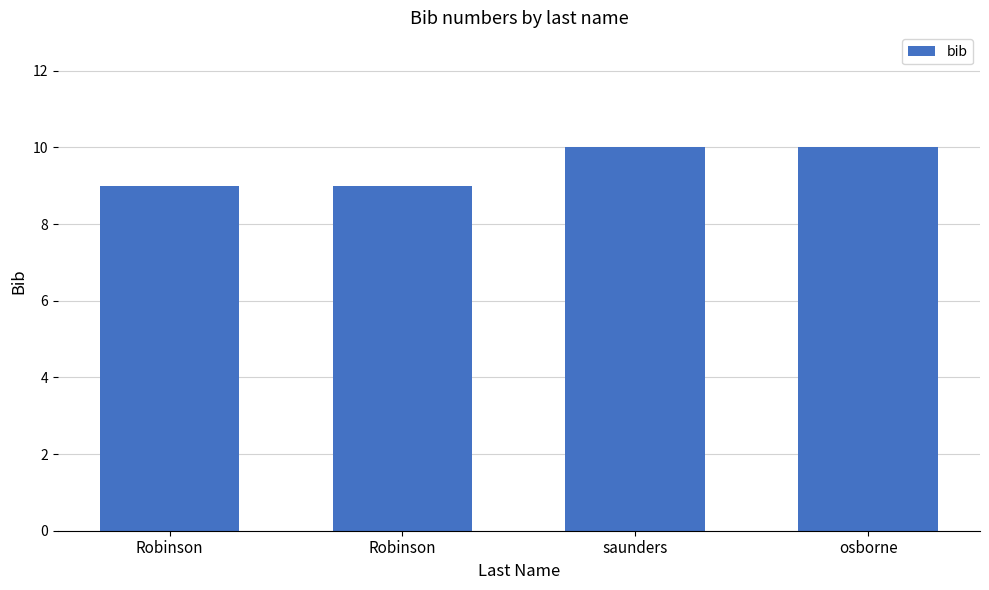

Reading left to right, what are all the values shown in this chart?

Robinson=9	Robinson=9	saunders=10	osborne=10